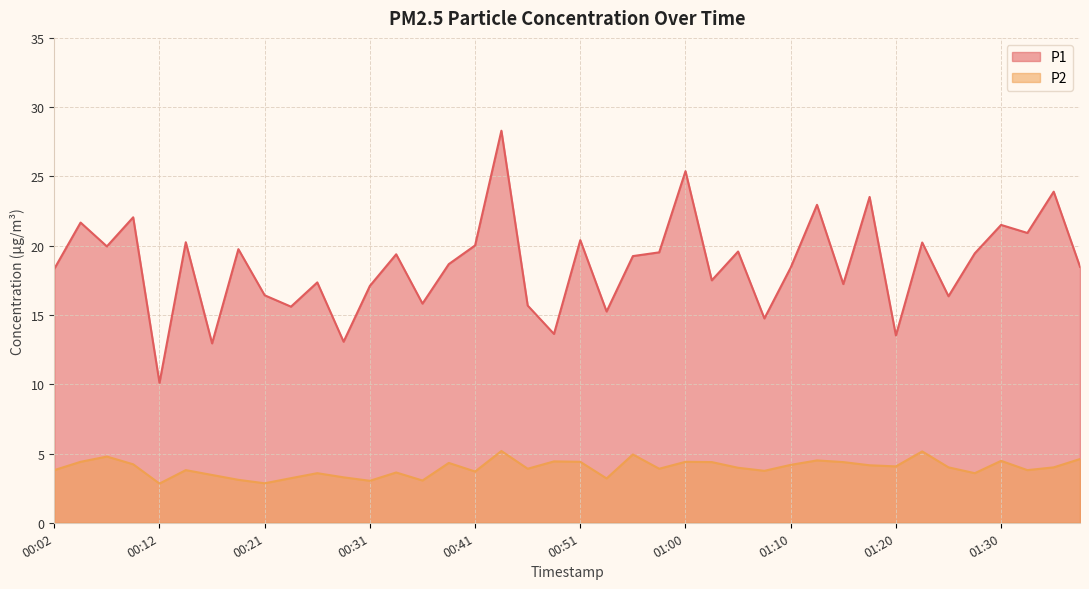

How many lines are shown in the chart?

2